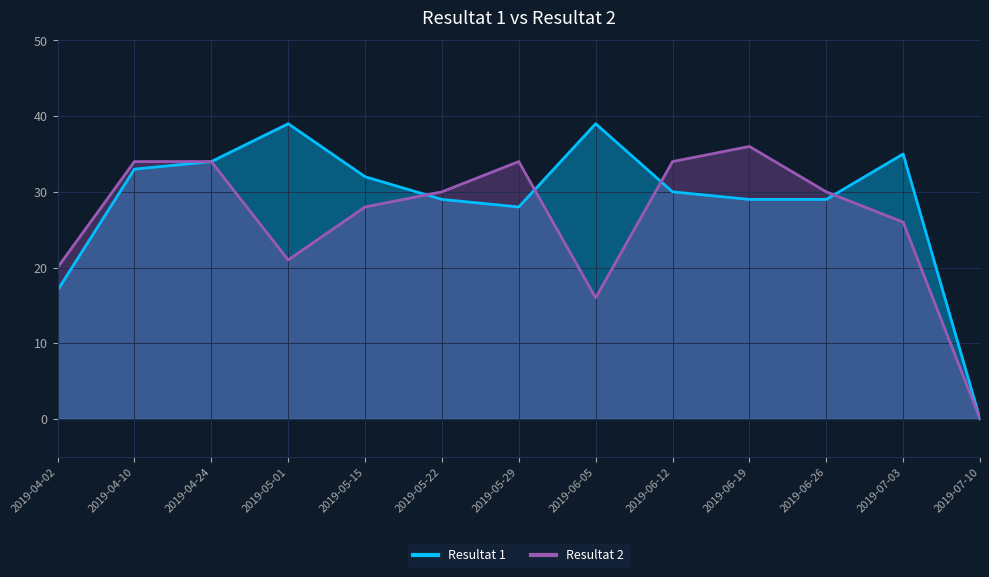

At which category is the sum across all series the highest?

2019-04-24